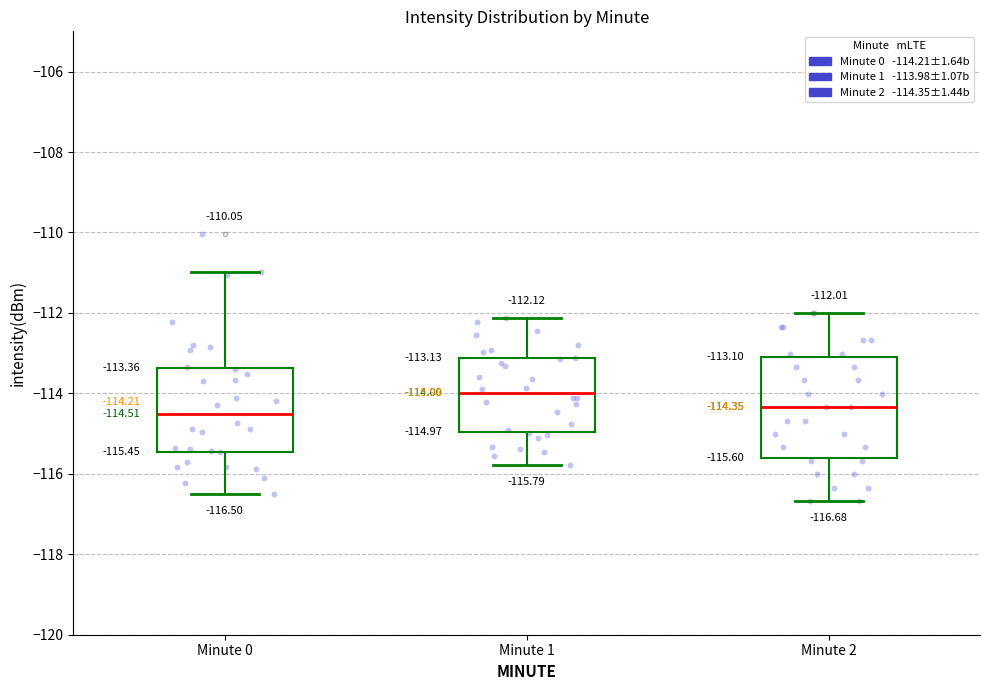

Comparing the boxes themselves (not the whiskers), which one is the tallest?

Minute 2